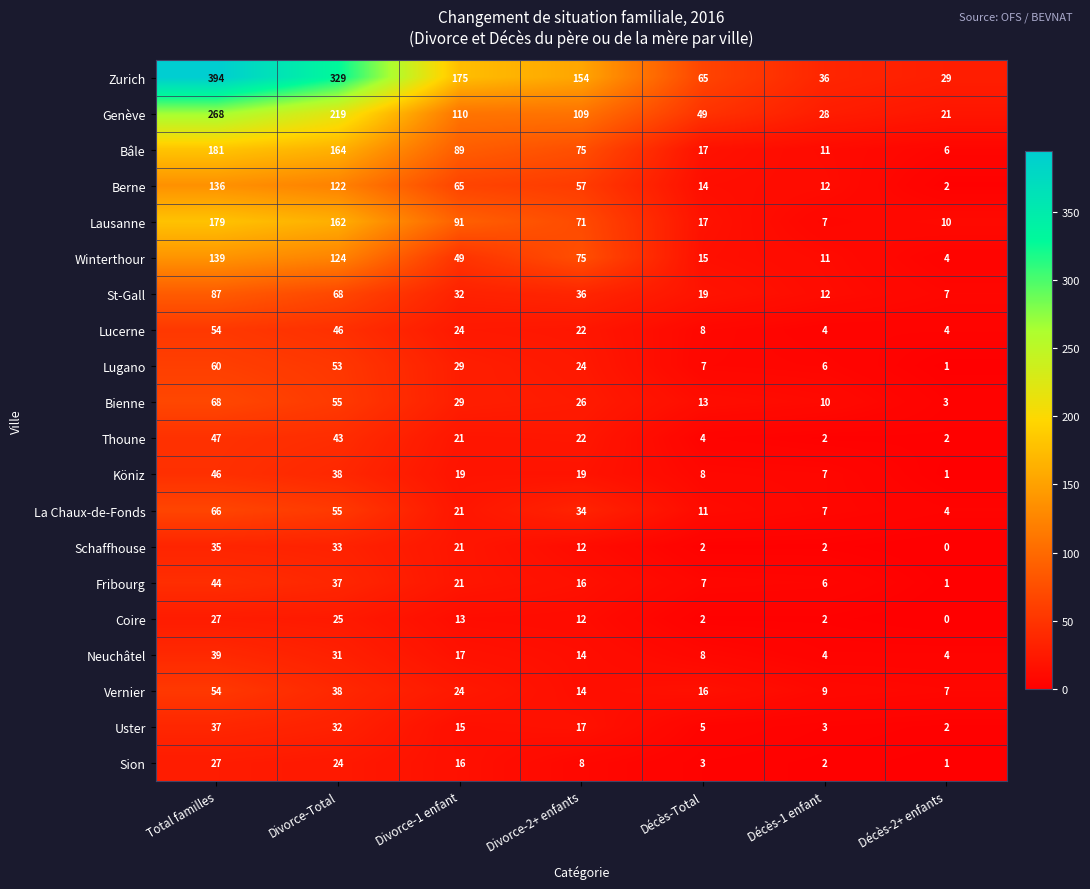

Which series has the largest range (max minus min)?

Zurich